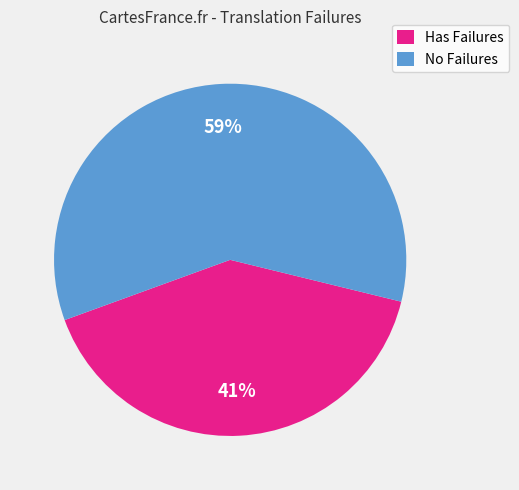

Combined, do No Failures and Has Failures account for over 50%?

Yes